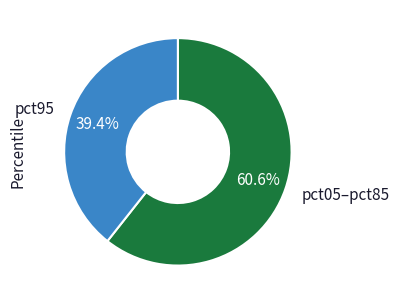

Count the number of slices in the pie.

2